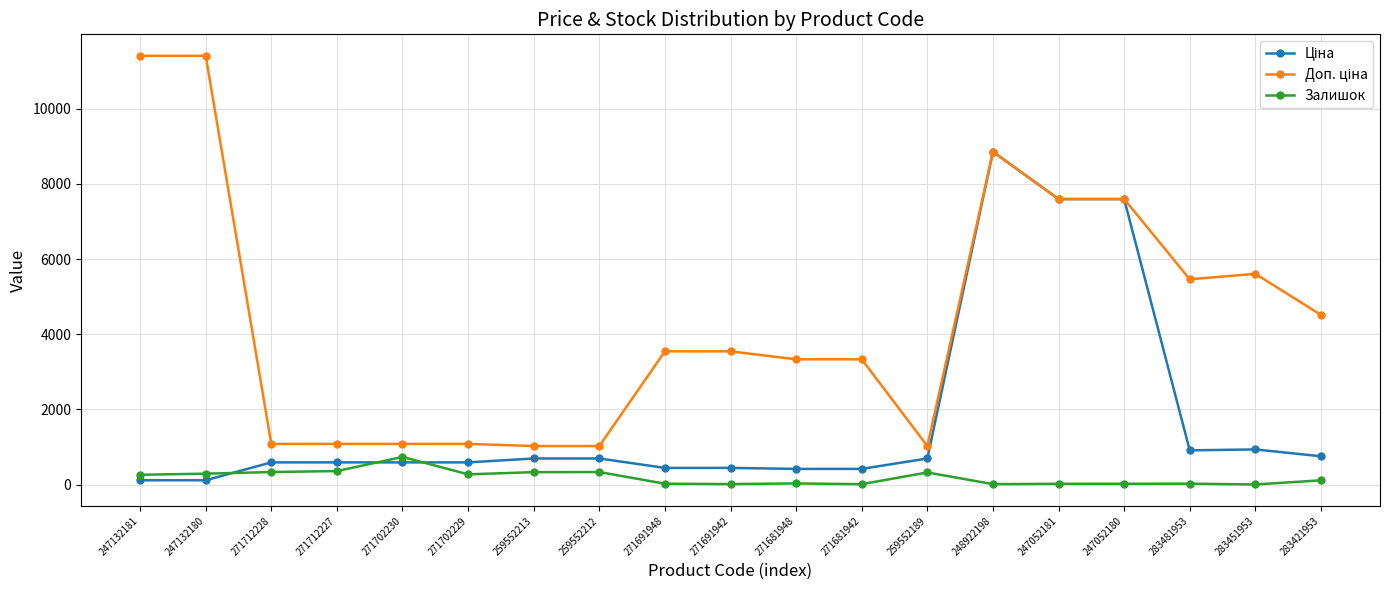

What is the greatest value displayed?

11410.0